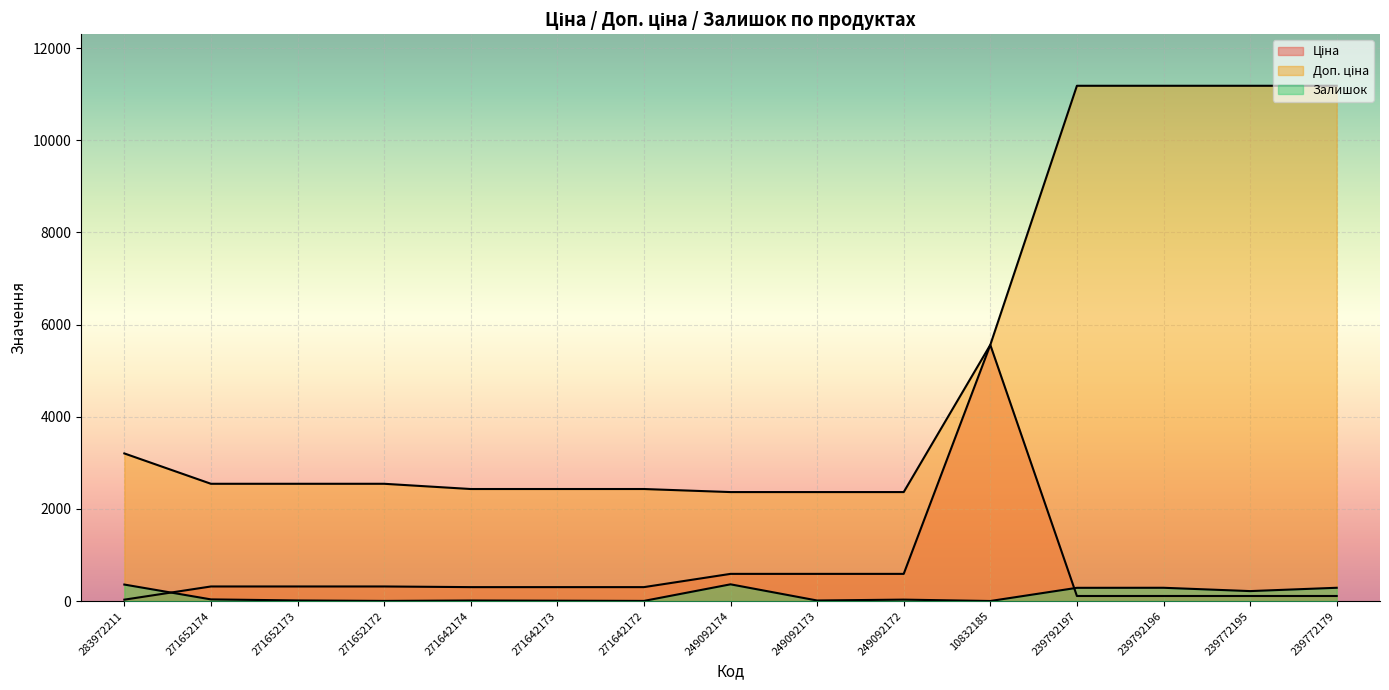

What is the difference between the Залишок values at 239772195 and 271652174?

180.0